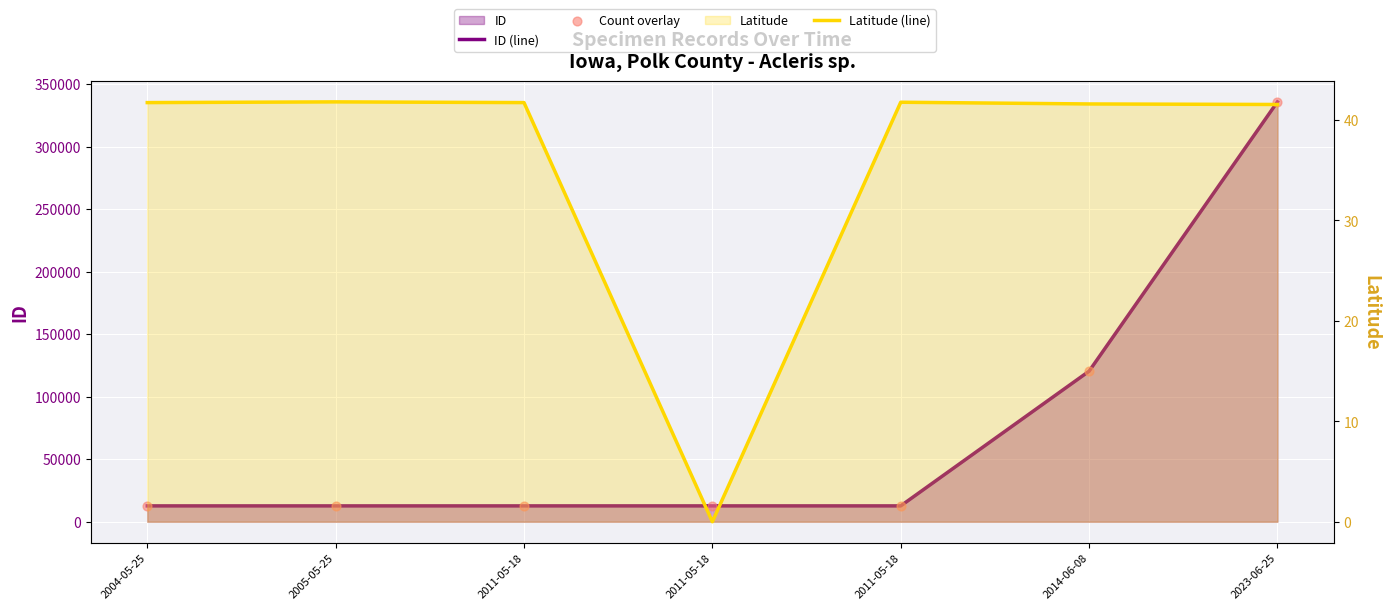

Is the value of Count overlay at 2014-06-08 greater than the value of ID (line) at 2023-06-25?

No